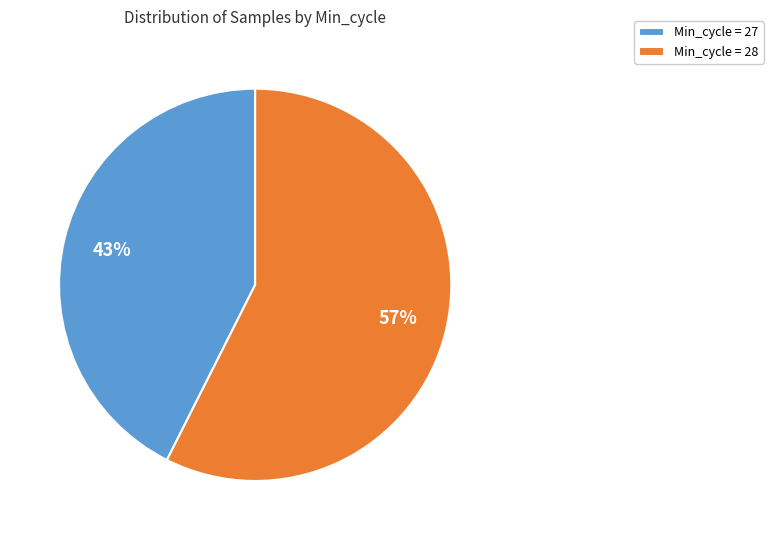

Do Min_cycle = 28 and Min_cycle = 27 together represent more than half of the pie?

Yes